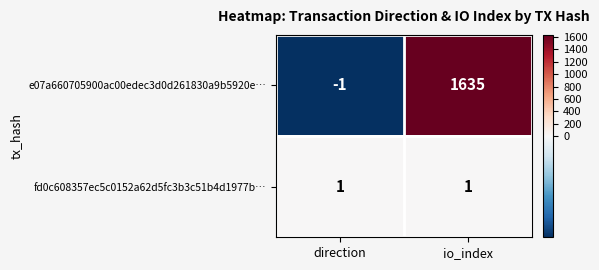

Reading right to left, extract all data points from this chart.

e07a660705900ac00edec3d0d261830a9b5920e…: io_index=1635	direction=-1
fd0c608357ec5c0152a62d5fc3b3c51b4d1977b…: io_index=1	direction=1